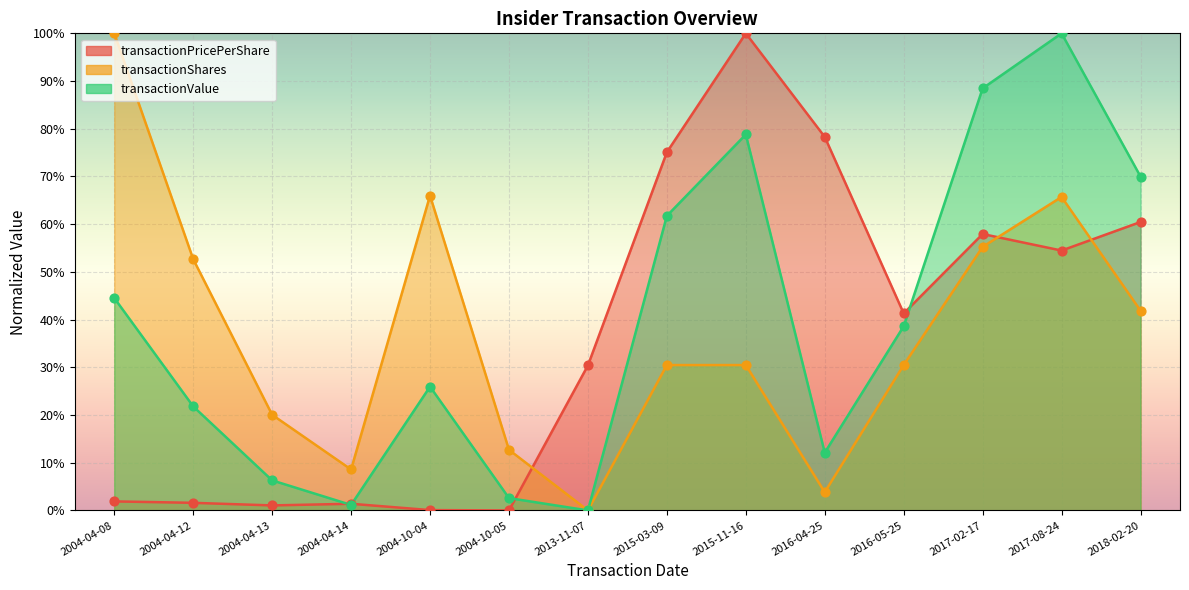

At which category is the sum across all series the highest?

2017-08-24